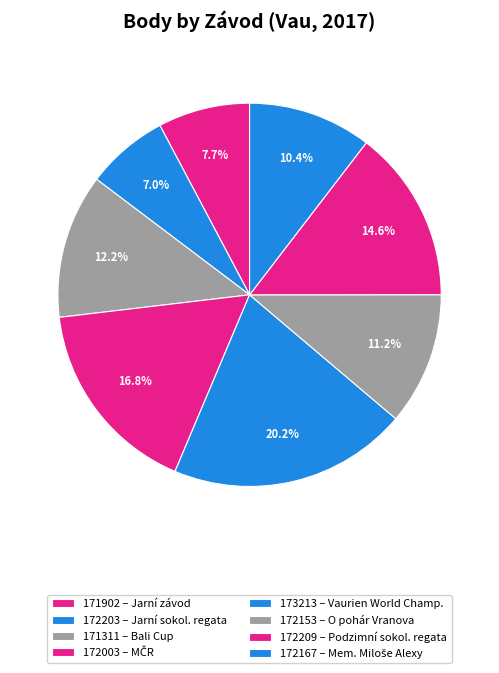

Count the number of slices in the pie.

8